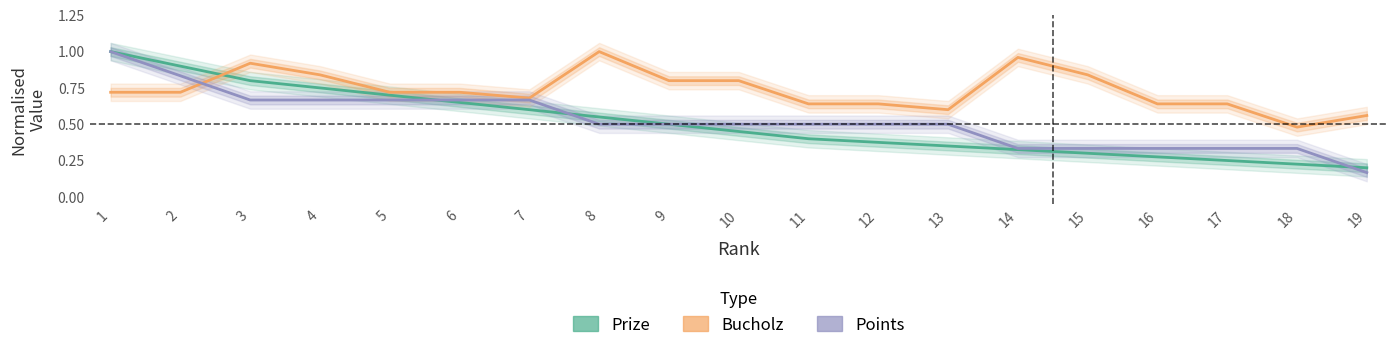

How many distinct data groups are displayed?

3